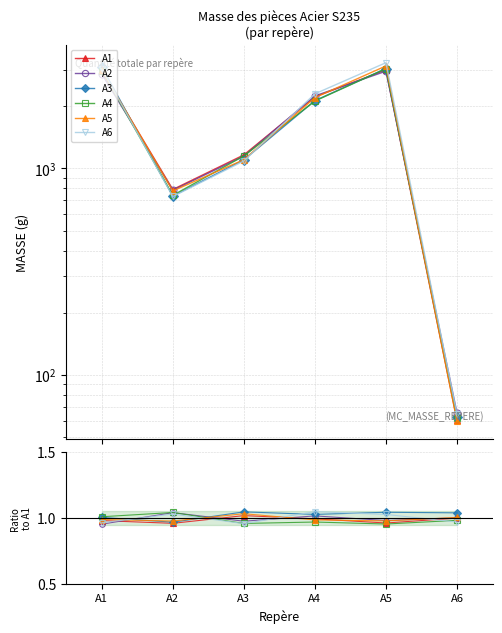

How many data points in A3 are above 1?

5